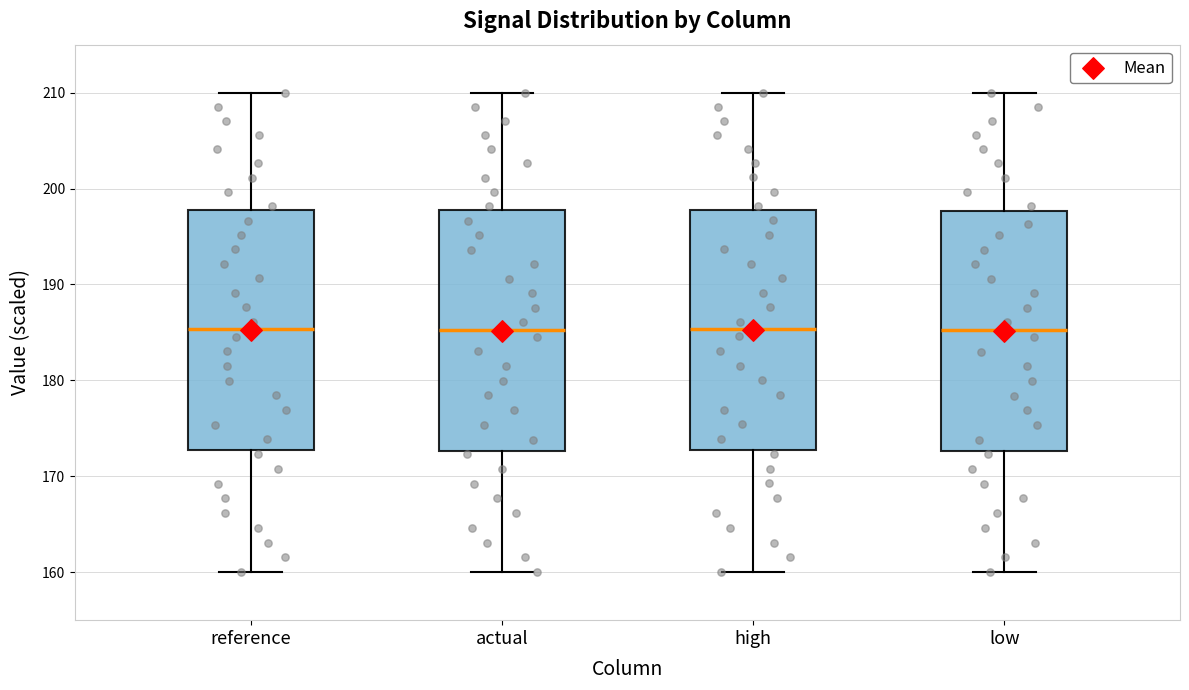

Reading left to right, transcribe this box plot: for each box, give where its median line is, the range the box spans, and where its two whiskers end, as read against the y-axis. The values are not printed on the chart, so give them approximately, as read against the axis.

reference: median 185, box 173 to 198, whiskers 160 to 210
actual: median 185, box 173 to 198, whiskers 160 to 210
high: median 185, box 173 to 198, whiskers 160 to 210
low: median 185, box 173 to 198, whiskers 160 to 210